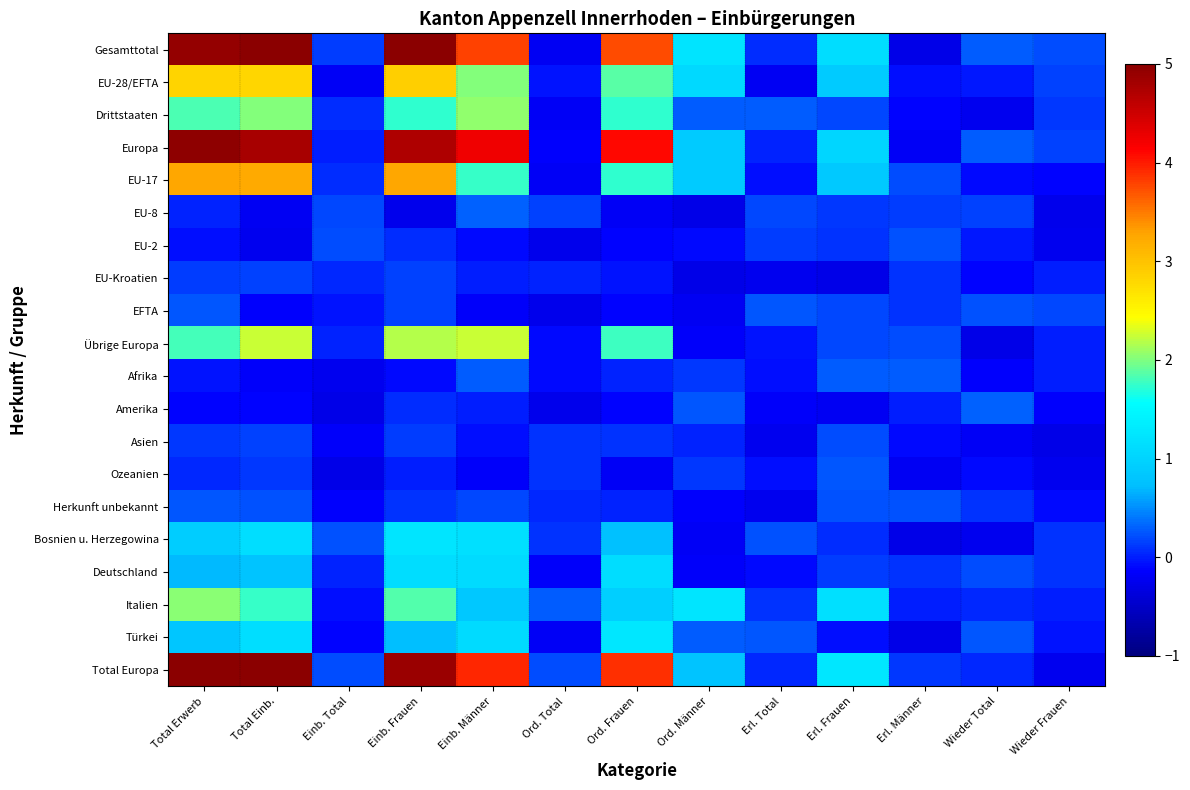

Reading left to right, extract all data points from this chart.

Gesamttotal: Total Erwerb=4.9	Total Einb.=5.3	Einb. Total=0.1	Einb. Frauen=5.1	Einb. Männer=3.8	Ord. Total=-0.2	Ord. Frauen=3.7	Ord. Männer=1.2	Erl. Total=0.1	Erl. Frauen=1.1	Erl. Männer=-0.3	Wieder Total=0.3	Wieder Frauen=0.2
EU-28/EFTA: Total Erwerb=2.8	Total Einb.=2.8	Einb. Total=-0.2	Einb. Frauen=2.9	Einb. Männer=2.0	Ord. Total=-0.0	Ord. Frauen=1.9	Ord. Männer=1.1	Erl. Total=-0.2	Erl. Frauen=0.9	Erl. Männer=-0.1	Wieder Total=-0.0	Wieder Frauen=0.2
Drittstaaten: Total Erwerb=1.8	Total Einb.=2.0	Einb. Total=0.1	Einb. Frauen=1.7	Einb. Männer=2.1	Ord. Total=-0.2	Ord. Frauen=1.7	Ord. Männer=0.3	Erl. Total=0.3	Erl. Frauen=0.2	Erl. Männer=-0.1	Wieder Total=-0.2	Wieder Frauen=0.1
Europa: Total Erwerb=5.0	Total Einb.=4.8	Einb. Total=-0.0	Einb. Frauen=4.7	Einb. Männer=4.2	Ord. Total=-0.1	Ord. Frauen=4.1	Ord. Männer=0.9	Erl. Total=0.0	Erl. Frauen=1.0	Erl. Männer=-0.2	Wieder Total=0.3	Wieder Frauen=0.2
EU-17: Total Erwerb=3.3	Total Einb.=3.2	Einb. Total=0.1	Einb. Frauen=3.3	Einb. Männer=1.8	Ord. Total=-0.2	Ord. Frauen=1.7	Ord. Männer=0.9	Erl. Total=-0.1	Erl. Frauen=0.9	Erl. Männer=0.2	Wieder Total=-0.1	Wieder Frauen=-0.1
EU-8: Total Erwerb=0.0	Total Einb.=-0.2	Einb. Total=0.2	Einb. Frauen=-0.3	Einb. Männer=0.3	Ord. Total=0.2	Ord. Frauen=-0.2	Ord. Männer=-0.3	Erl. Total=0.2	Erl. Frauen=0.1	Erl. Männer=0.1	Wieder Total=0.2	Wieder Frauen=-0.3
EU-2: Total Erwerb=-0.1	Total Einb.=-0.2	Einb. Total=0.2	Einb. Frauen=0.1	Einb. Männer=-0.1	Ord. Total=-0.3	Ord. Frauen=-0.1	Ord. Männer=-0.1	Erl. Total=0.1	Erl. Frauen=0.1	Erl. Männer=0.2	Wieder Total=-0.0	Wieder Frauen=-0.2
EU-Kroatien: Total Erwerb=0.1	Total Einb.=0.2	Einb. Total=0.0	Einb. Frauen=0.2	Einb. Männer=-0.0	Ord. Total=0.0	Ord. Frauen=-0.0	Ord. Männer=-0.3	Erl. Total=-0.2	Erl. Frauen=-0.3	Erl. Männer=0.1	Wieder Total=-0.1	Wieder Frauen=0.0
EFTA: Total Erwerb=0.2	Total Einb.=-0.2	Einb. Total=-0.1	Einb. Frauen=0.2	Einb. Männer=-0.2	Ord. Total=-0.3	Ord. Frauen=-0.1	Ord. Männer=-0.2	Erl. Total=0.3	Erl. Frauen=0.2	Erl. Männer=0.1	Wieder Total=0.2	Wieder Frauen=0.2
Übrige Europa: Total Erwerb=1.8	Total Einb.=2.2	Einb. Total=0.0	Einb. Frauen=2.2	Einb. Männer=2.2	Ord. Total=-0.1	Ord. Frauen=1.8	Ord. Männer=-0.2	Erl. Total=-0.0	Erl. Frauen=0.2	Erl. Männer=0.2	Wieder Total=-0.3	Wieder Frauen=0.0
Afrika: Total Erwerb=-0.0	Total Einb.=-0.2	Einb. Total=-0.2	Einb. Frauen=-0.1	Einb. Männer=0.3	Ord. Total=-0.1	Ord. Frauen=0.0	Ord. Männer=0.1	Erl. Total=-0.1	Erl. Frauen=0.3	Erl. Männer=0.3	Wieder Total=-0.1	Wieder Frauen=-0.0
Amerika: Total Erwerb=-0.1	Total Einb.=-0.1	Einb. Total=-0.3	Einb. Frauen=0.1	Einb. Männer=0.0	Ord. Total=-0.3	Ord. Frauen=-0.1	Ord. Männer=0.2	Erl. Total=-0.2	Erl. Frauen=-0.2	Erl. Männer=-0.0	Wieder Total=0.3	Wieder Frauen=-0.2
Asien: Total Erwerb=0.1	Total Einb.=0.2	Einb. Total=-0.2	Einb. Frauen=0.1	Einb. Männer=-0.1	Ord. Total=0.1	Ord. Frauen=0.1	Ord. Männer=0.0	Erl. Total=-0.2	Erl. Frauen=0.2	Erl. Männer=-0.1	Wieder Total=-0.2	Wieder Frauen=-0.3
Ozeanien: Total Erwerb=0.1	Total Einb.=0.1	Einb. Total=-0.3	Einb. Frauen=0.0	Einb. Männer=-0.2	Ord. Total=0.1	Ord. Frauen=-0.2	Ord. Männer=0.1	Erl. Total=-0.1	Erl. Frauen=0.3	Erl. Männer=-0.2	Wieder Total=-0.1	Wieder Frauen=-0.2
Herkunft unbekannt: Total Erwerb=0.3	Total Einb.=0.2	Einb. Total=-0.1	Einb. Frauen=0.1	Einb. Männer=0.2	Ord. Total=0.0	Ord. Frauen=0.0	Ord. Männer=-0.2	Erl. Total=-0.2	Erl. Frauen=0.2	Erl. Männer=0.2	Wieder Total=0.1	Wieder Frauen=-0.1
Bosnien u. Herzegowina: Total Erwerb=0.9	Total Einb.=1.1	Einb. Total=0.2	Einb. Frauen=1.2	Einb. Männer=1.2	Ord. Total=0.1	Ord. Frauen=0.8	Ord. Männer=-0.2	Erl. Total=0.2	Erl. Frauen=0.1	Erl. Männer=-0.3	Wieder Total=-0.2	Wieder Frauen=0.1
Deutschland: Total Erwerb=0.7	Total Einb.=0.8	Einb. Total=0.0	Einb. Frauen=1.1	Einb. Männer=1.1	Ord. Total=-0.2	Ord. Frauen=1.1	Ord. Männer=-0.2	Erl. Total=-0.1	Erl. Frauen=0.1	Erl. Männer=0.1	Wieder Total=0.2	Wieder Frauen=0.1
Italien: Total Erwerb=2.0	Total Einb.=1.8	Einb. Total=-0.1	Einb. Frauen=1.9	Einb. Männer=0.8	Ord. Total=0.3	Ord. Frauen=0.9	Ord. Männer=1.2	Erl. Total=0.1	Erl. Frauen=1.2	Erl. Männer=0.0	Wieder Total=0.0	Wieder Frauen=-0.0
Türkei: Total Erwerb=0.8	Total Einb.=1.1	Einb. Total=-0.1	Einb. Frauen=0.7	Einb. Männer=1.1	Ord. Total=-0.2	Ord. Frauen=1.3	Ord. Männer=0.3	Erl. Total=0.2	Erl. Frauen=-0.1	Erl. Männer=-0.3	Wieder Total=0.3	Wieder Frauen=-0.0
Total Europa: Total Erwerb=5.3	Total Einb.=5.3	Einb. Total=0.2	Einb. Frauen=4.9	Einb. Männer=3.9	Ord. Total=0.2	Ord. Frauen=3.9	Ord. Männer=0.8	Erl. Total=0.0	Erl. Frauen=1.3	Erl. Männer=0.1	Wieder Total=0.0	Wieder Frauen=-0.2